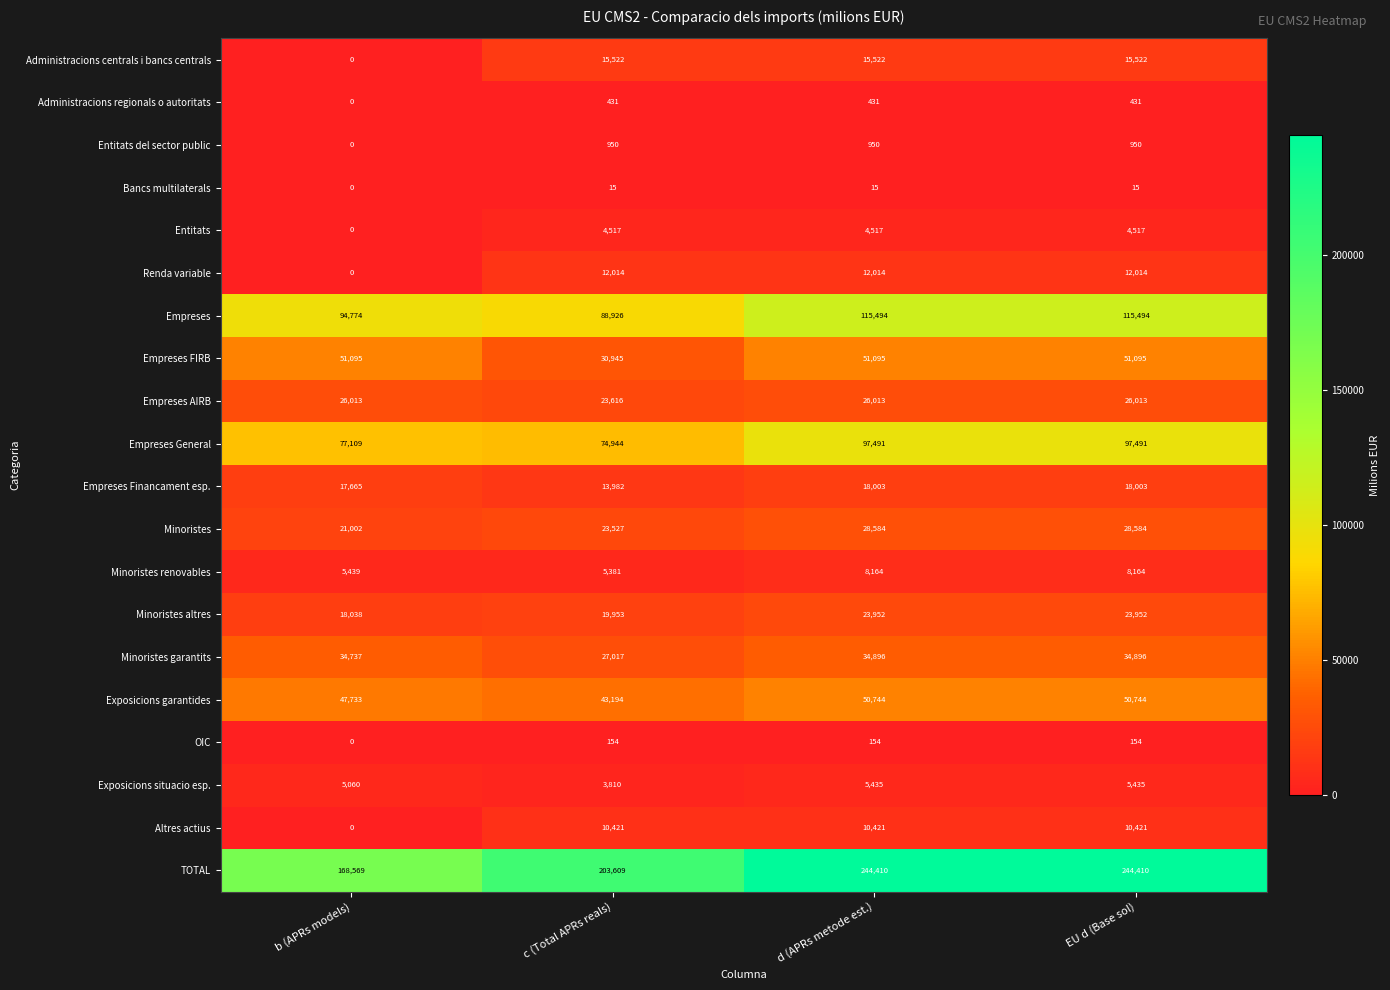

Which series has the largest range (max minus min)?

TOTAL